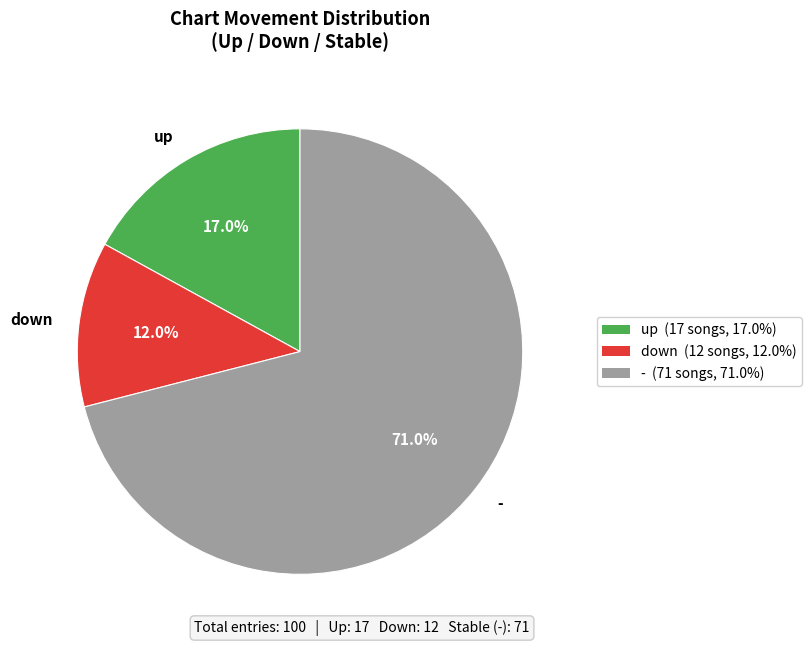

Combined, do - and down account for over 50%?

Yes